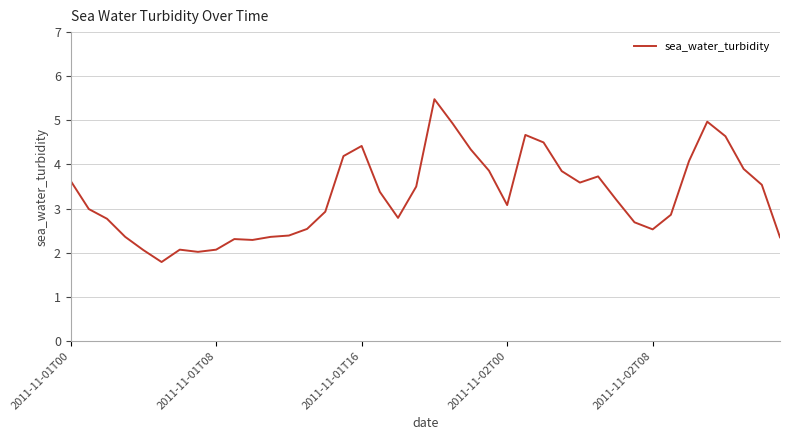

True or false: there are more than 2 points higher than both neighbors.

True